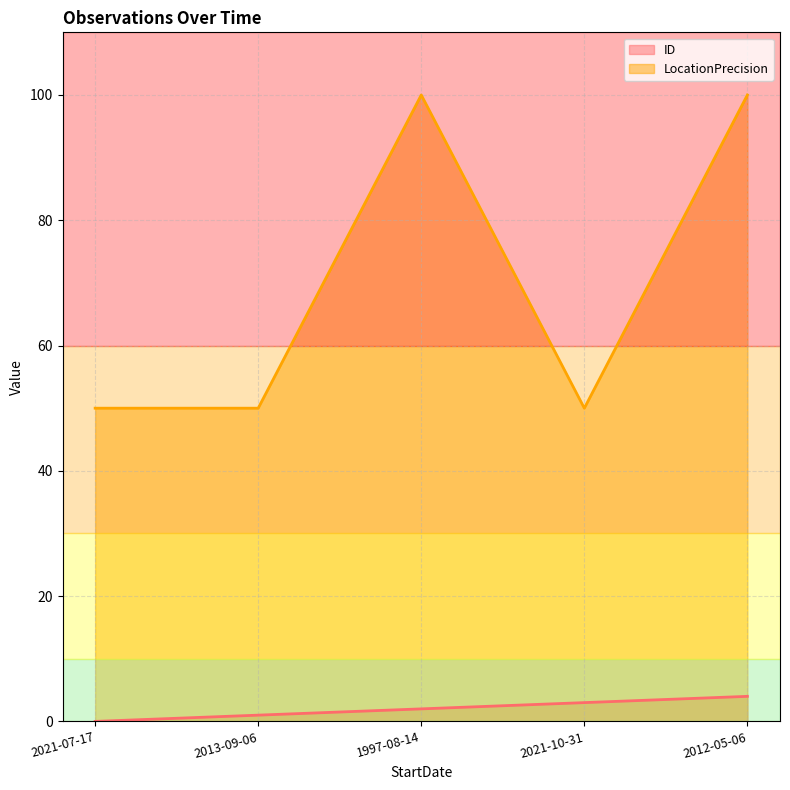

Is the value of ID at 2013-09-06 greater than the value of LocationPrecision at 2013-09-06?

No